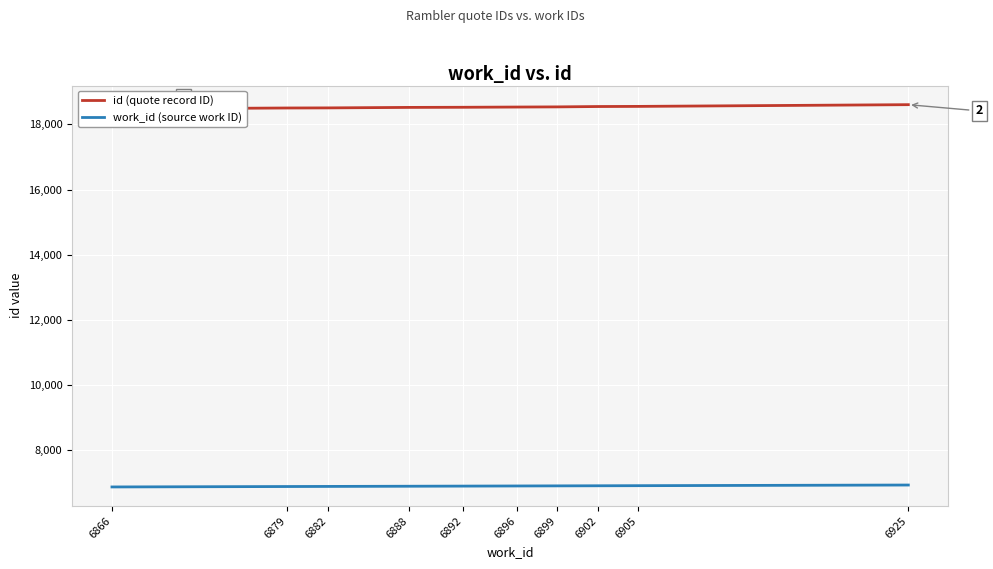

The id (quote record ID) series shows 6382 at 6902. True or false?

False